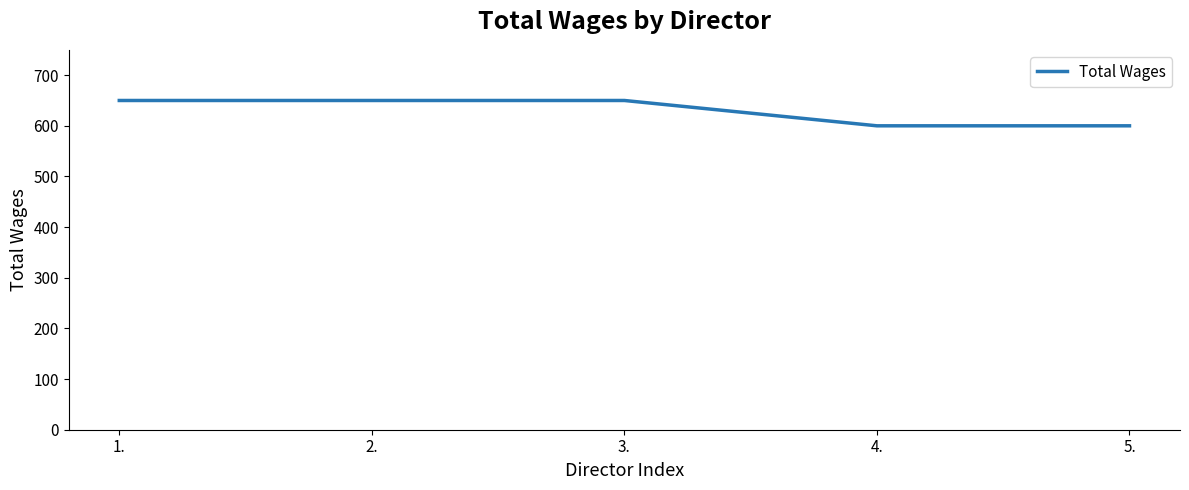

Reading left to right, what are all the values shown in this chart?

650	650	650	600	600